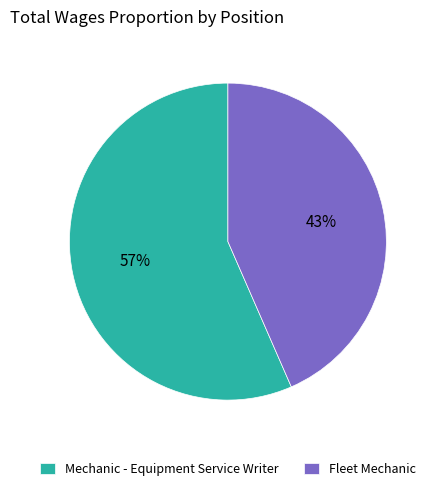

To the nearest percent, what is the average slice percentage?

50%